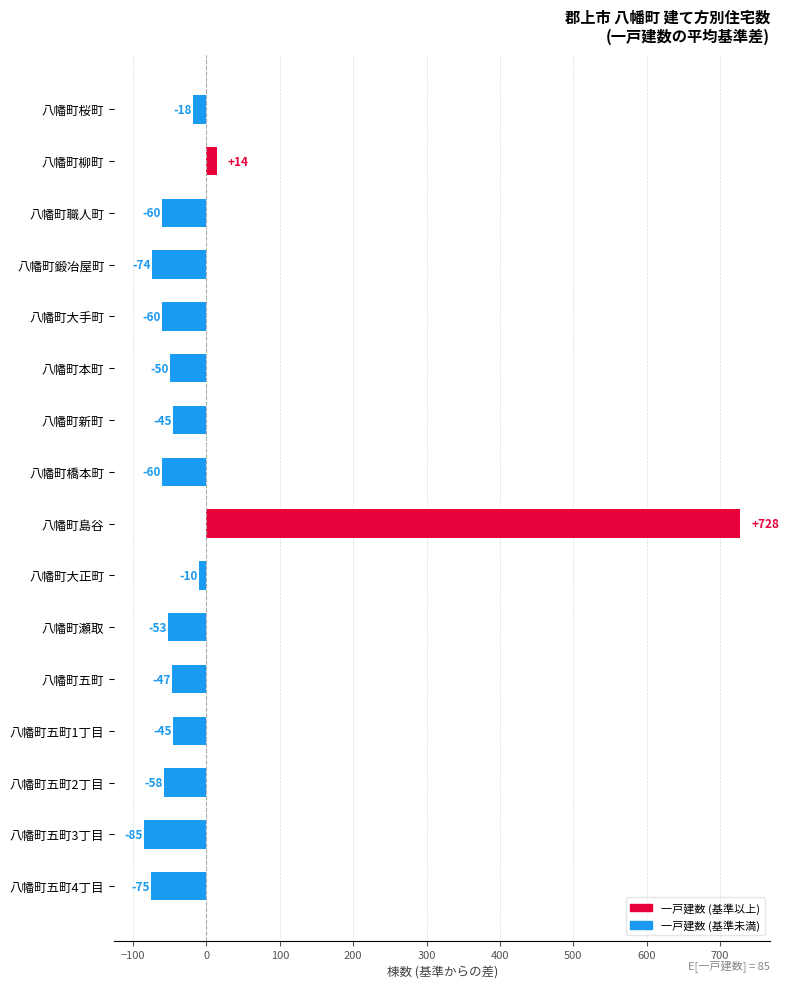

The chart shows a value of -50.1 at 八幡町本町. True or false?

True